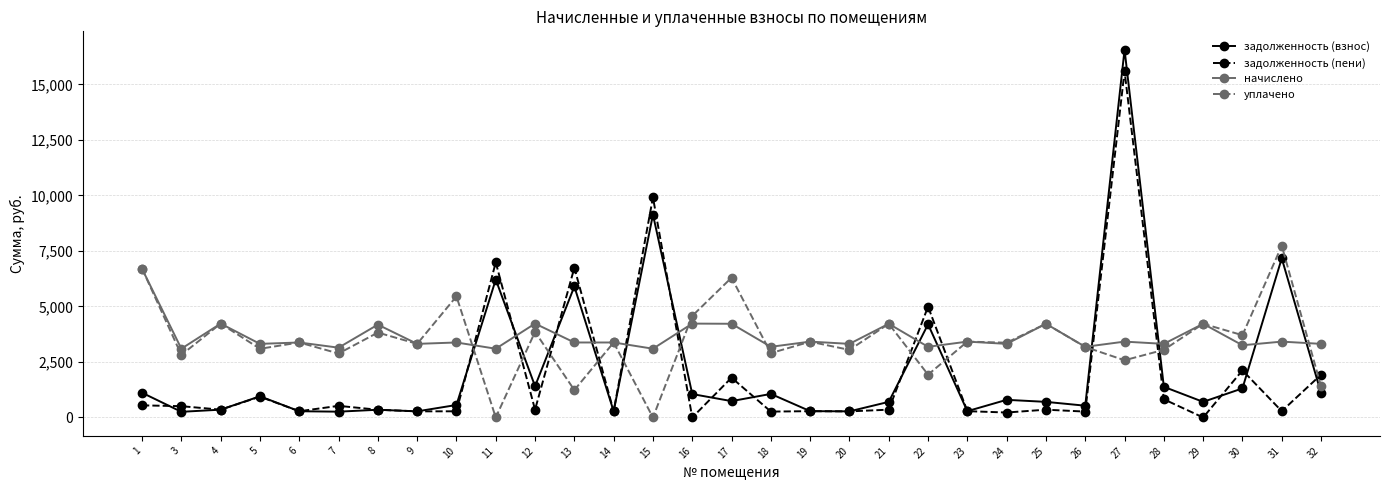

What is the difference between the second highest and minimum values in the задолженность (пени) series?

9911.6